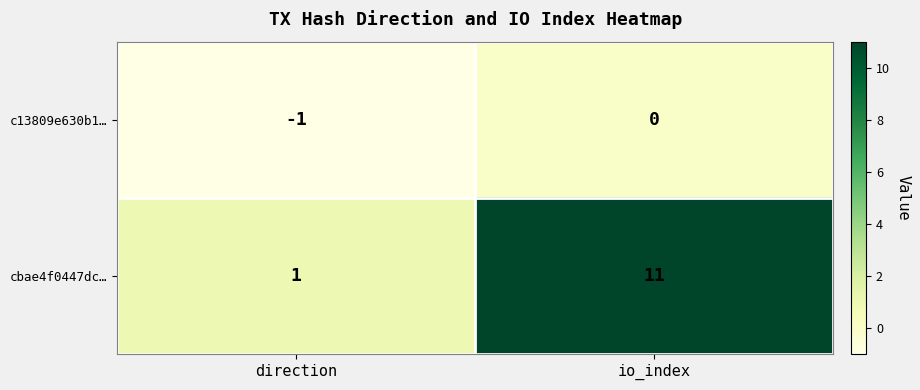

What is the total value across all series at io_index?

11